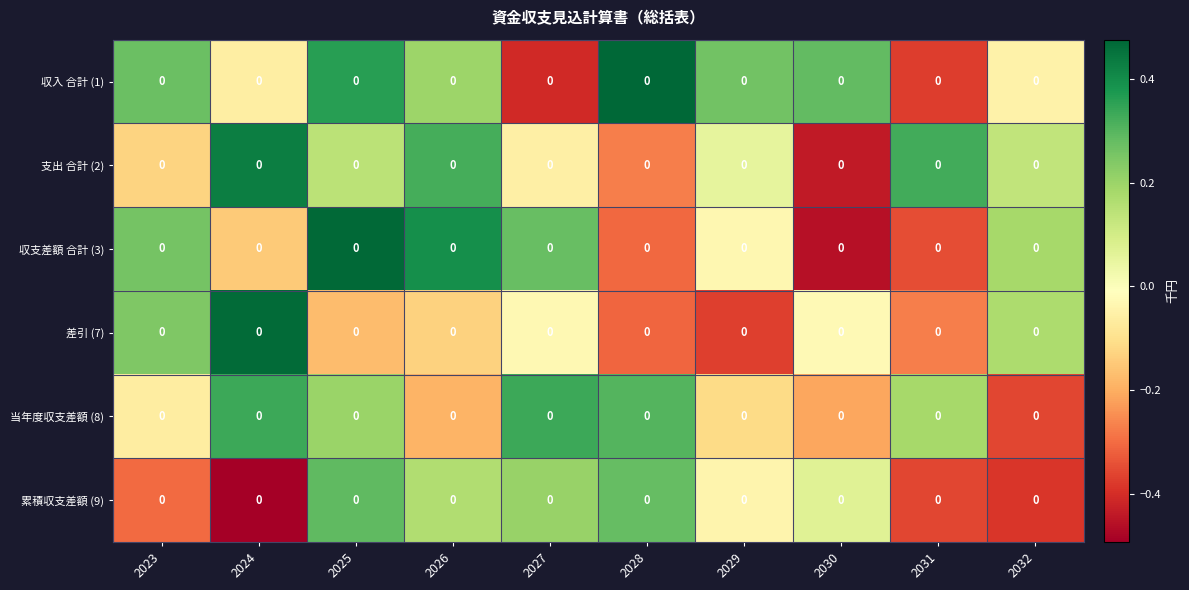

What value does the 収入 合計 (1) series have at 2031?

-0.4